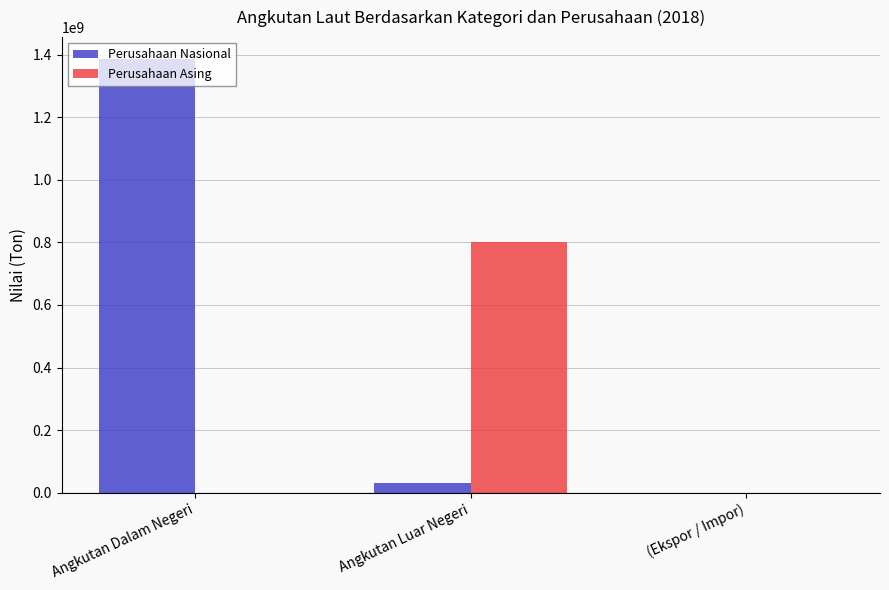

What is the sum of all Perusahaan Asing values?

799800741